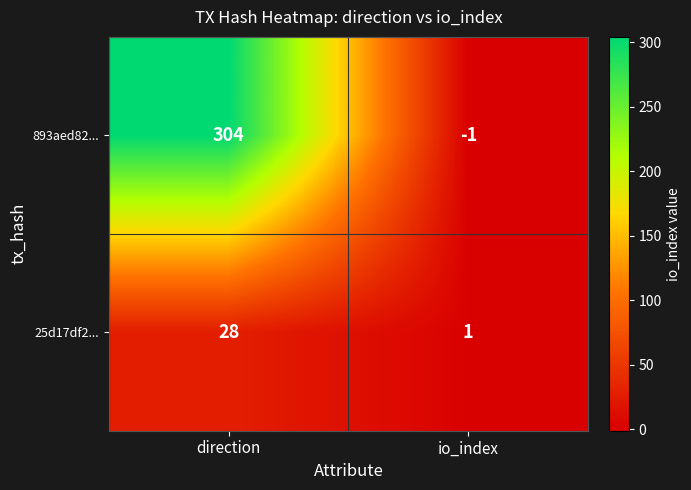

Which series has the widest spread of values?

893aed82...